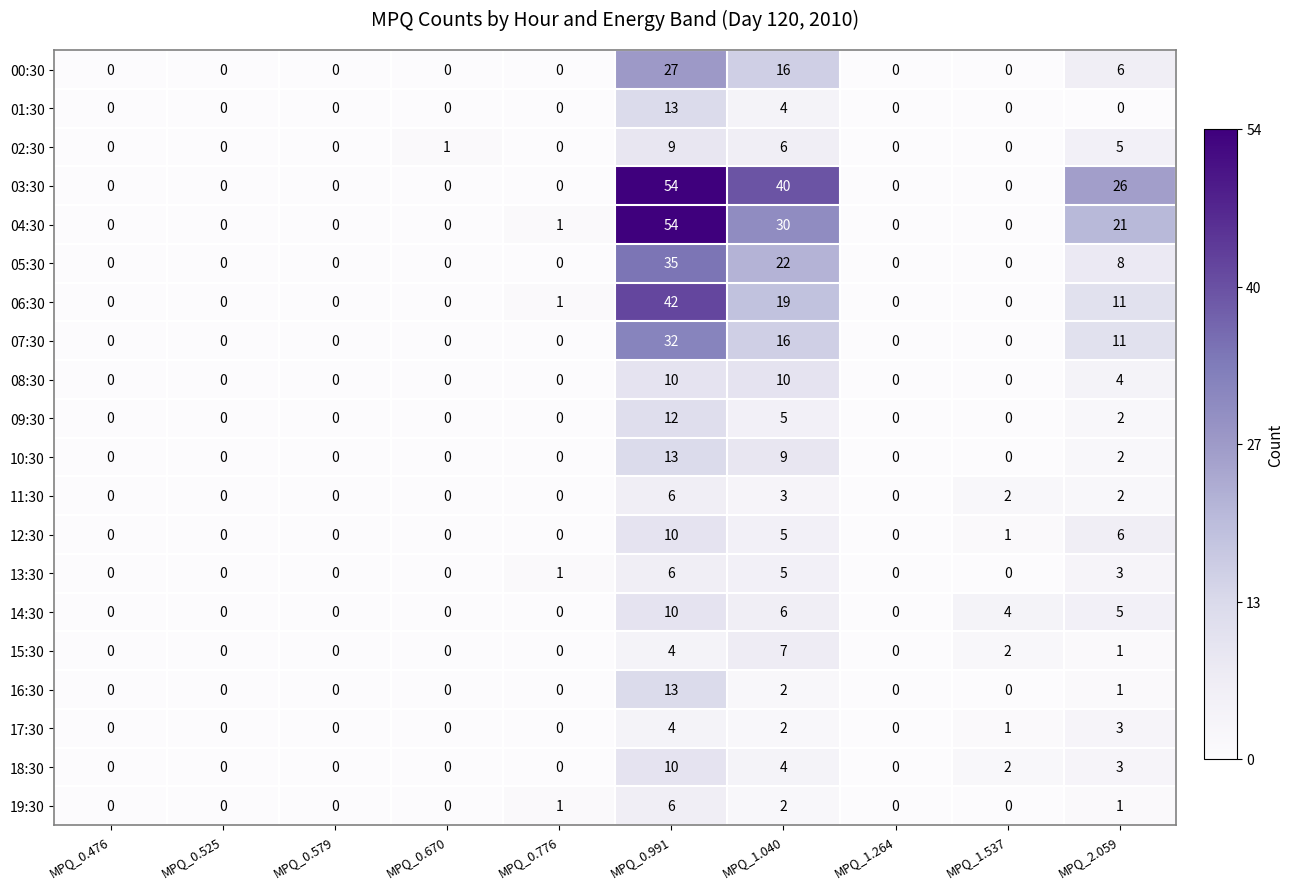

At which category does the chart reach its peak across all series?

MPQ_0.991